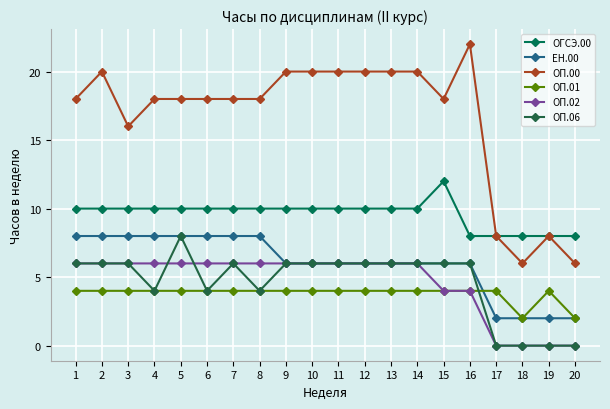

The value of ОП.06 at 6 is 4. True or false?

True